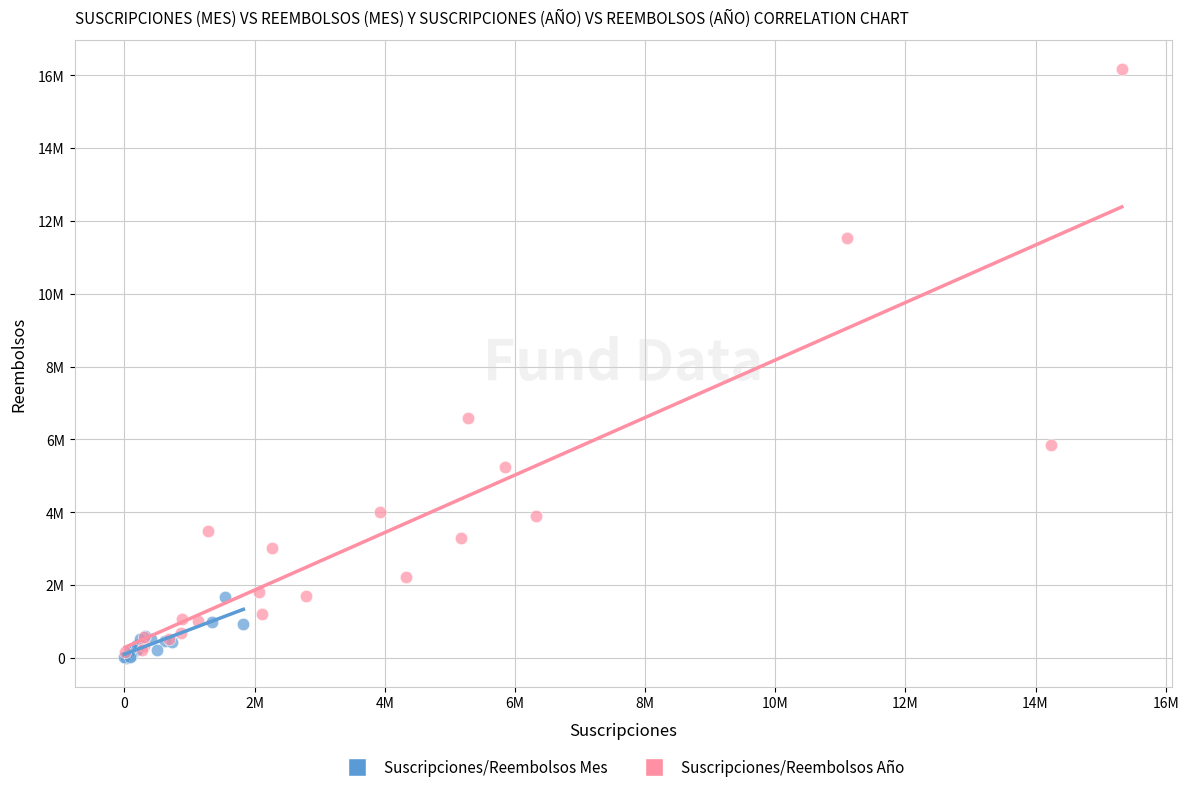

What are all the series names shown in the legend?

Suscripciones/Reembolsos Mes, Suscripciones/Reembolsos Año